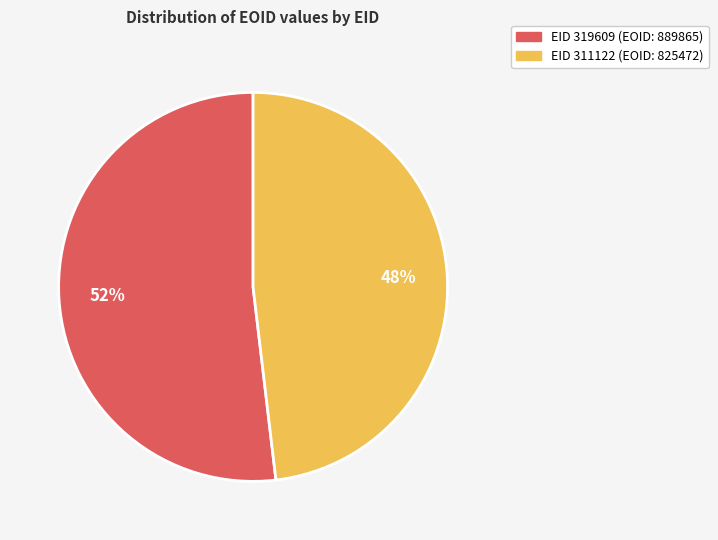

What is the ratio of the value at EID 311122 (EOID: 825472) to the value at EID 319609 (EOID: 889865)?

0.9